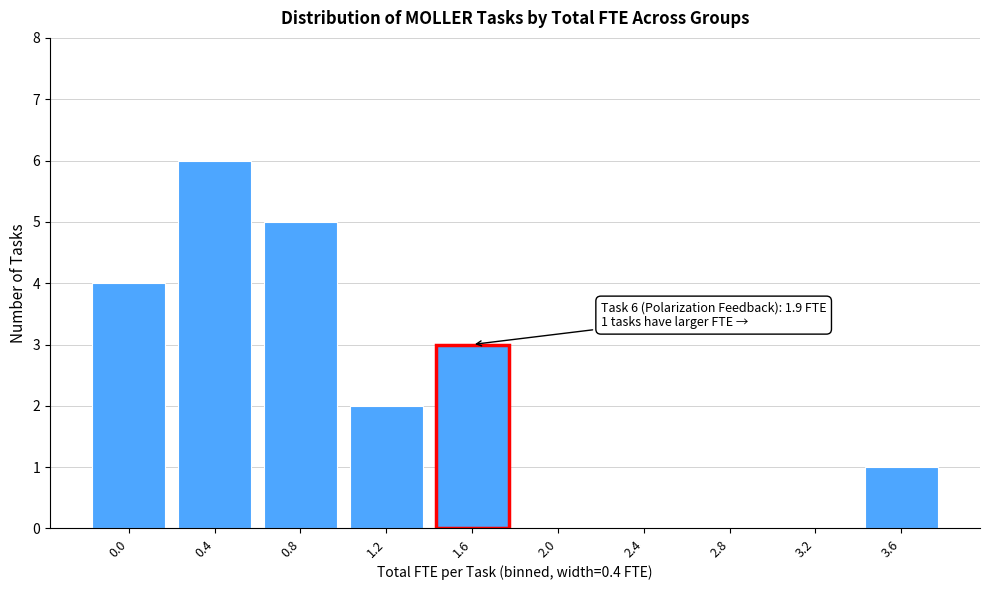

Reading left to right, extract all data points from this chart.

0.0=4	0.4=6	0.8=5	1.2=2	1.6=3	2.0=0	2.4=0	2.8=0	3.2=0	3.6=1